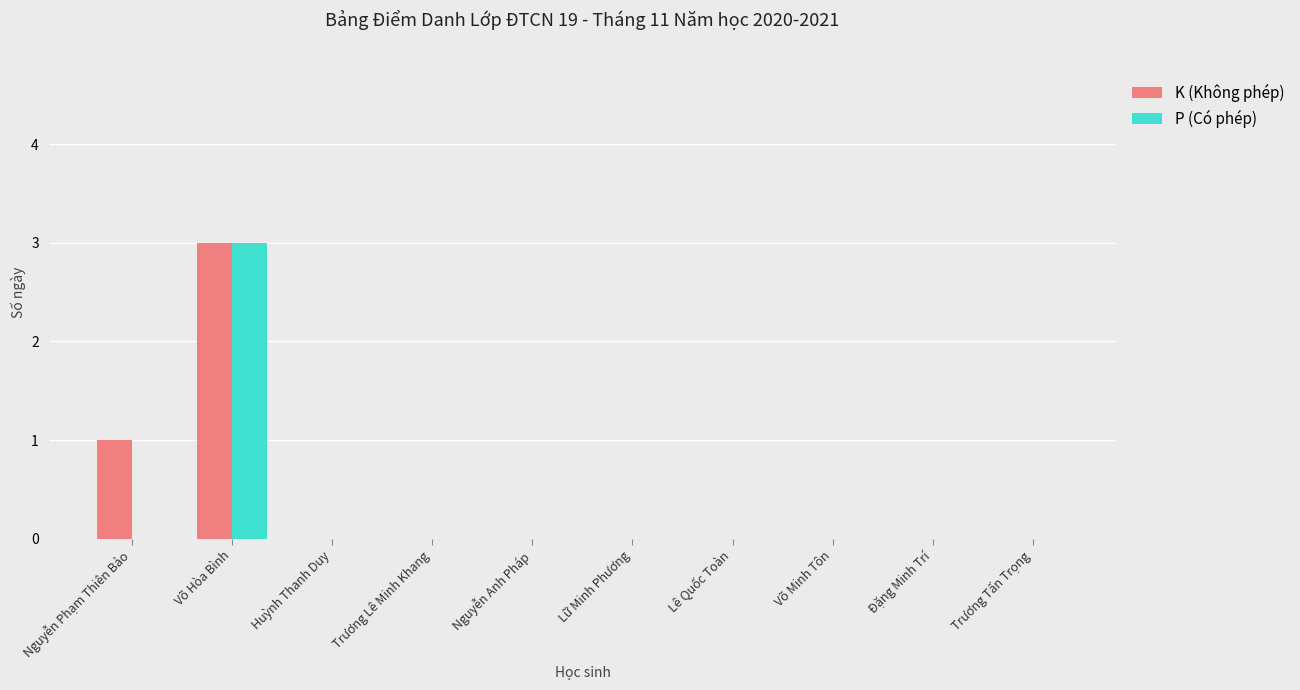

Reading left to right, extract all data points from this chart.

K (Không phép): Nguyễn Phạm Thiên Bảo=1	Võ Hòa Bình=3	Huỳnh Thanh Duy=0	Trương Lê Minh Khang=0	Nguyễn Anh Pháp=0	Lữ Minh Phương=0	Lê Quốc Toàn=0	Võ Minh Tôn=0	Đặng Minh Trí=0	Trương Tấn Trọng=0
P (Có phép): Nguyễn Phạm Thiên Bảo=0	Võ Hòa Bình=3	Huỳnh Thanh Duy=0	Trương Lê Minh Khang=0	Nguyễn Anh Pháp=0	Lữ Minh Phương=0	Lê Quốc Toàn=0	Võ Minh Tôn=0	Đặng Minh Trí=0	Trương Tấn Trọng=0